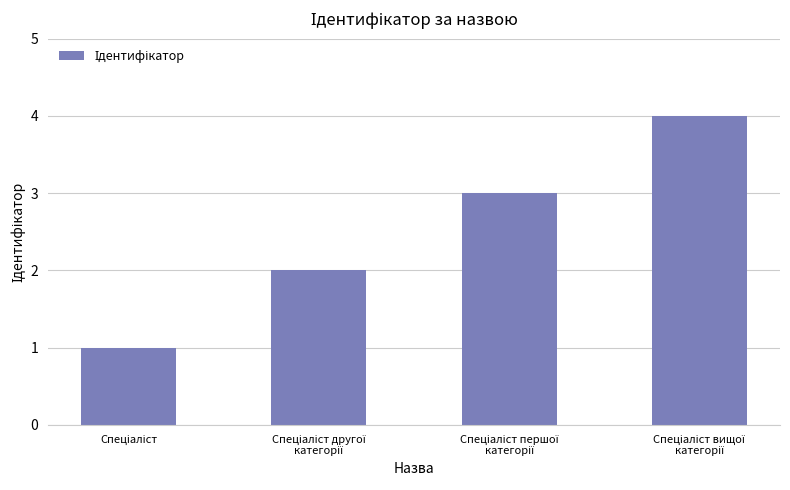

What is the minimum value shown in the chart?

1